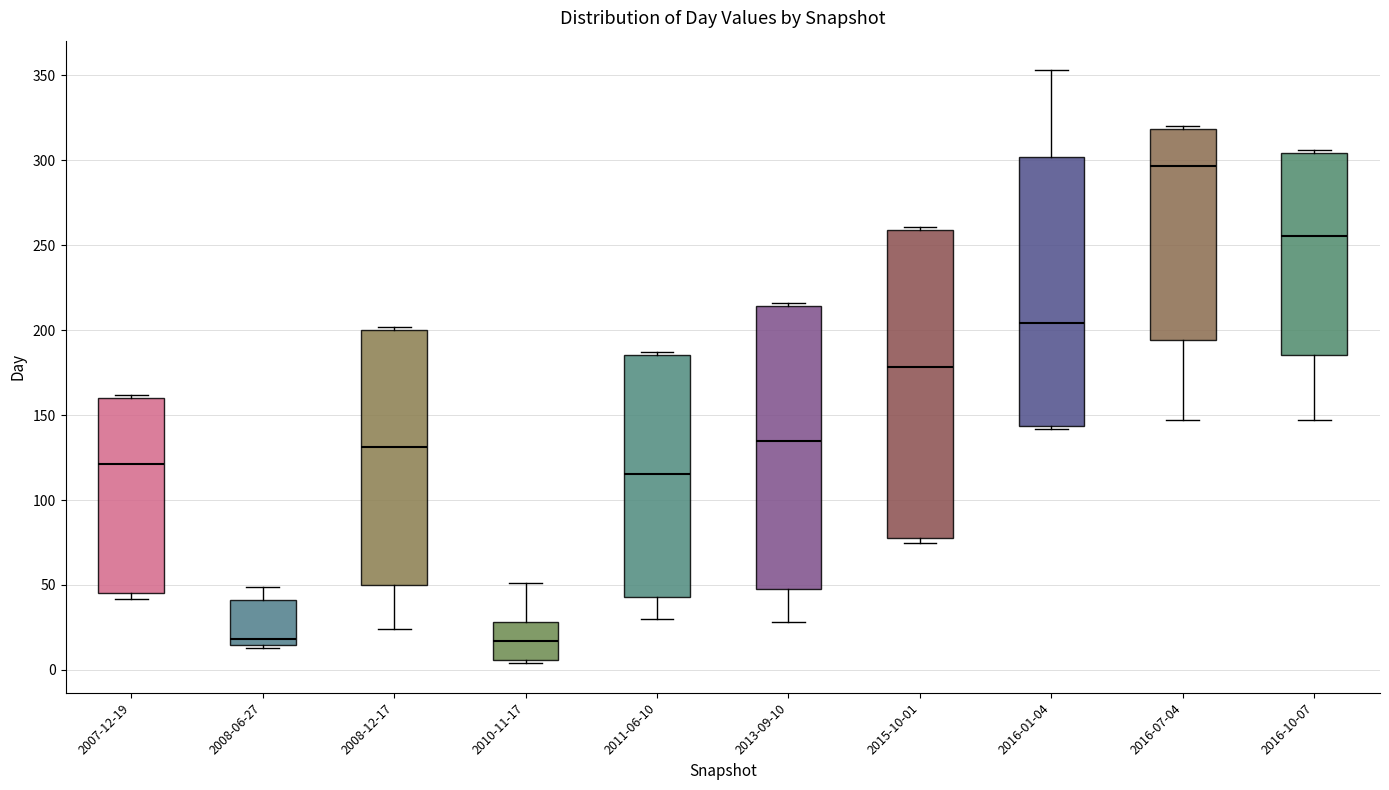

Reading left to right, transcribe this box plot: for each box, give where its median line is, the range the box spans, and where its two whiskers end, as read against the y-axis. The values are not printed on the chart, so give them approximately, as read against the axis.

2007-12-19: median 120, box 45 to 160, whiskers 40 to 160 (just above the box's upper edge)
2008-06-27: median 20, box 15 to 40, whiskers 15 (just below the box's lower edge) to 50
2008-12-17: median 130, box 50 to 200, whiskers 25 to 200 (just above the box's upper edge)
2010-11-17: median 15, box 5 to 30, whiskers 5 (just below the box's lower edge) to 50
2011-06-10: median 115, box 45 to 185, whiskers 30 to 185 (just above the box's upper edge)
2013-09-10: median 135, box 50 to 215, whiskers 30 to 215 (just above the box's upper edge)
2015-10-01: median 180, box 80 to 260, whiskers 75 to 260 (just above the box's upper edge)
2016-01-04: median 205, box 145 to 300, whiskers 140 to 355
2016-07-04: median 295, box 195 to 320, whiskers 145 to 320 (just above the box's upper edge)
2016-10-07: median 255, box 185 to 305, whiskers 145 to 305 (just above the box's upper edge)